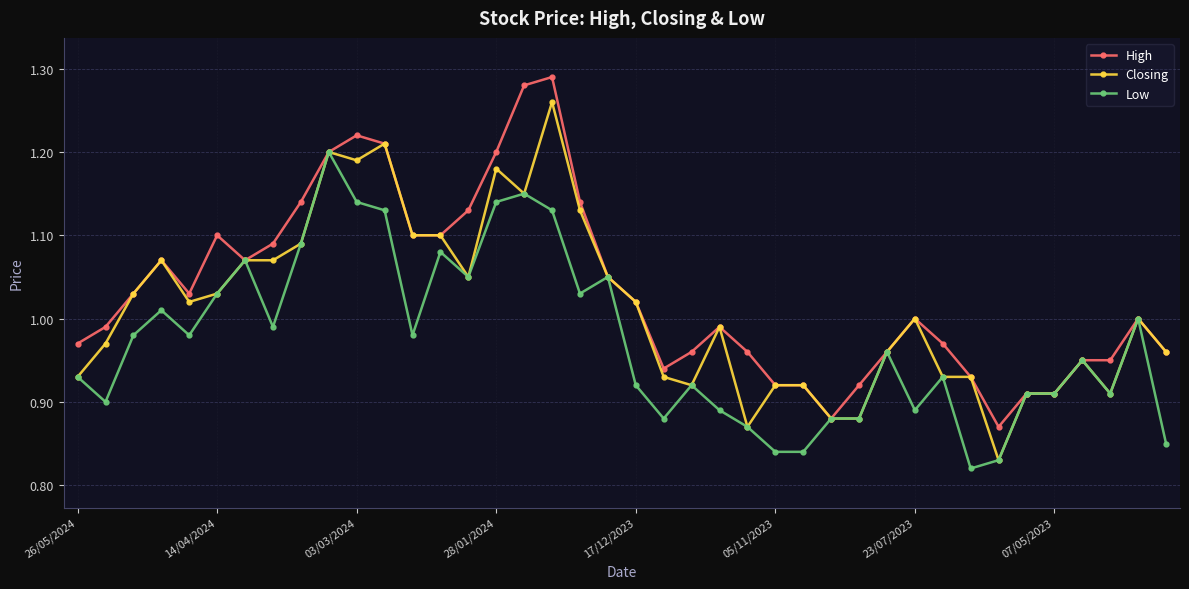

True or false: Low has more than 1 interior local peaks.

True